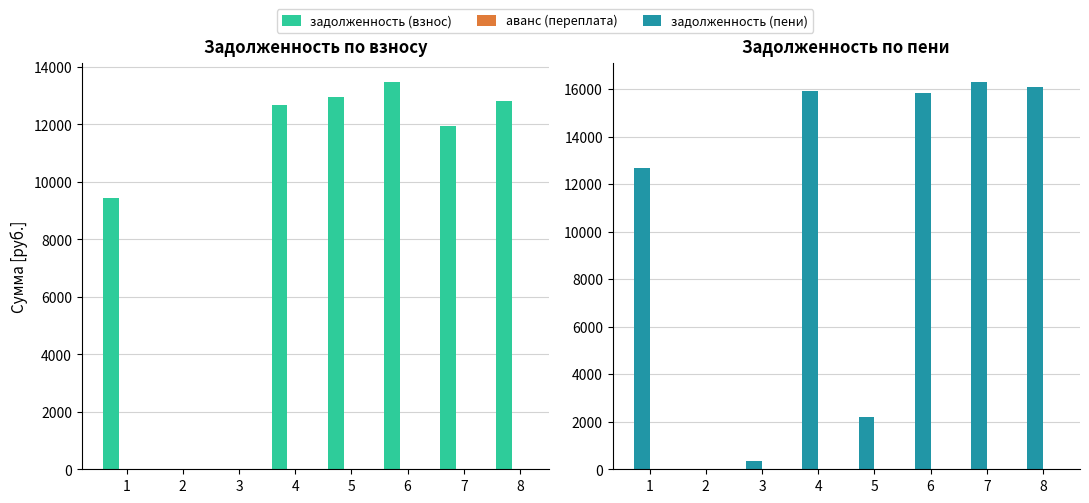

What are all the series names shown in the legend?

задолженность (взнос), аванс (переплата), задолженность (пени)